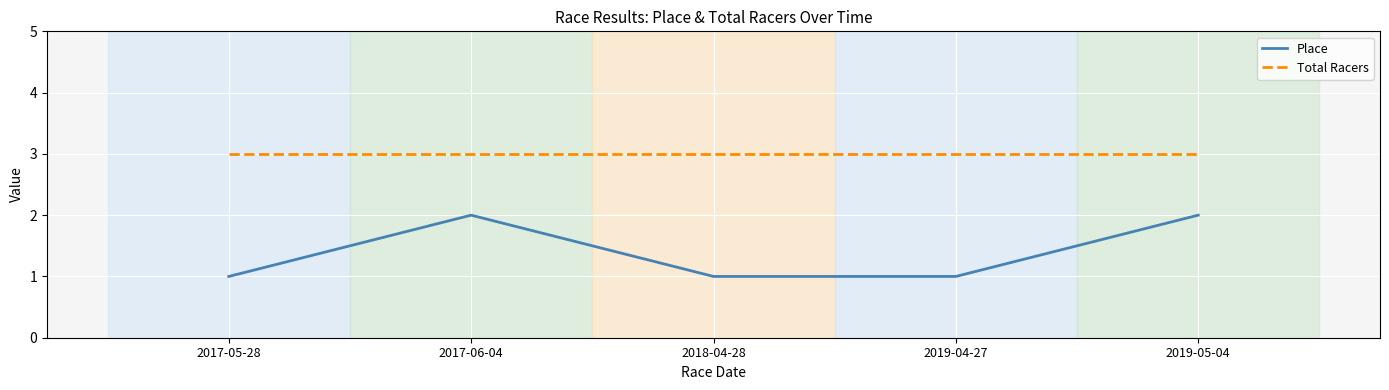

What is the sum of all Place values?

7